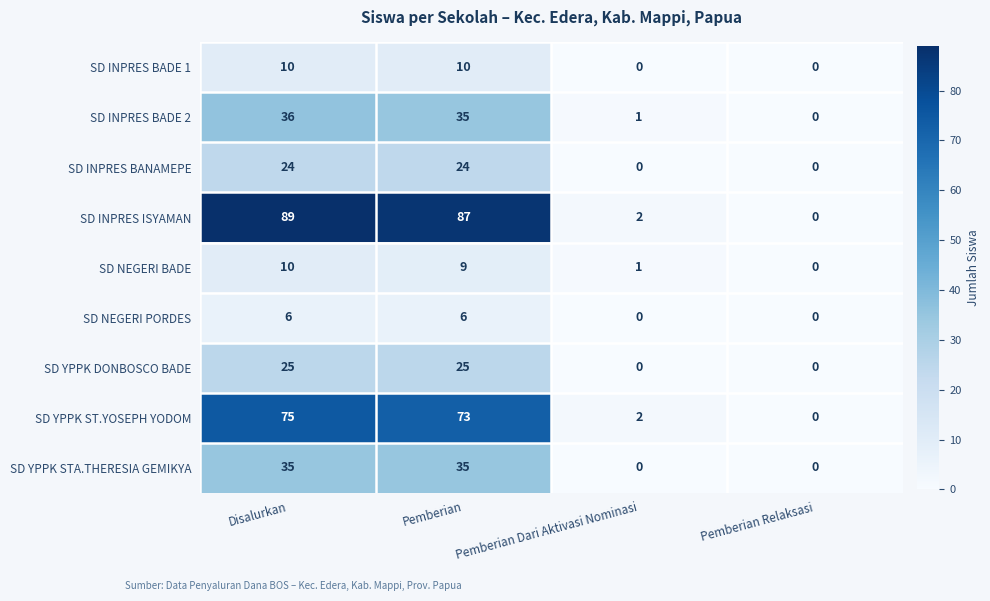

The value of SD INPRES BANAMEPE at Pemberian is 37. True or false?

False